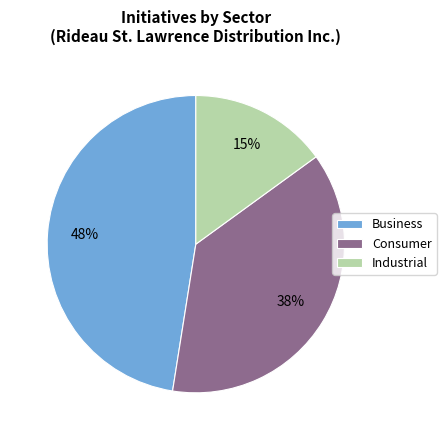

Which has a higher value, Business or Industrial?

Business